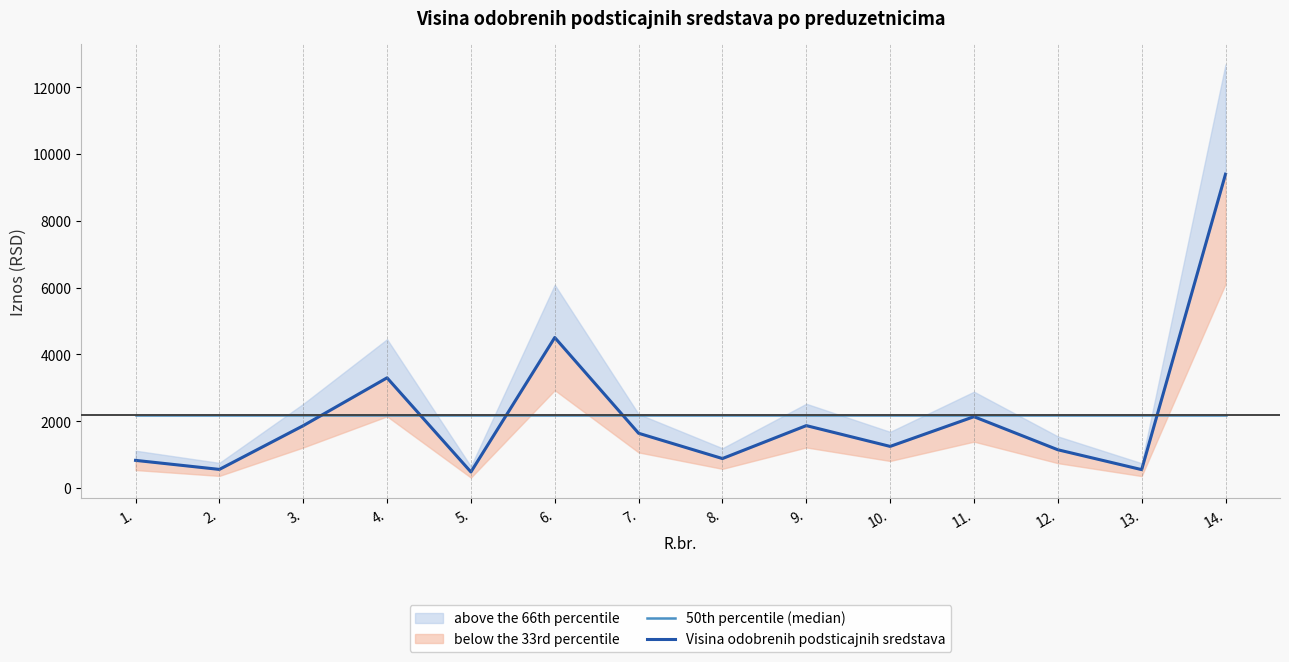

Where is 50th percentile (median) nearest to the value 2172?

1.